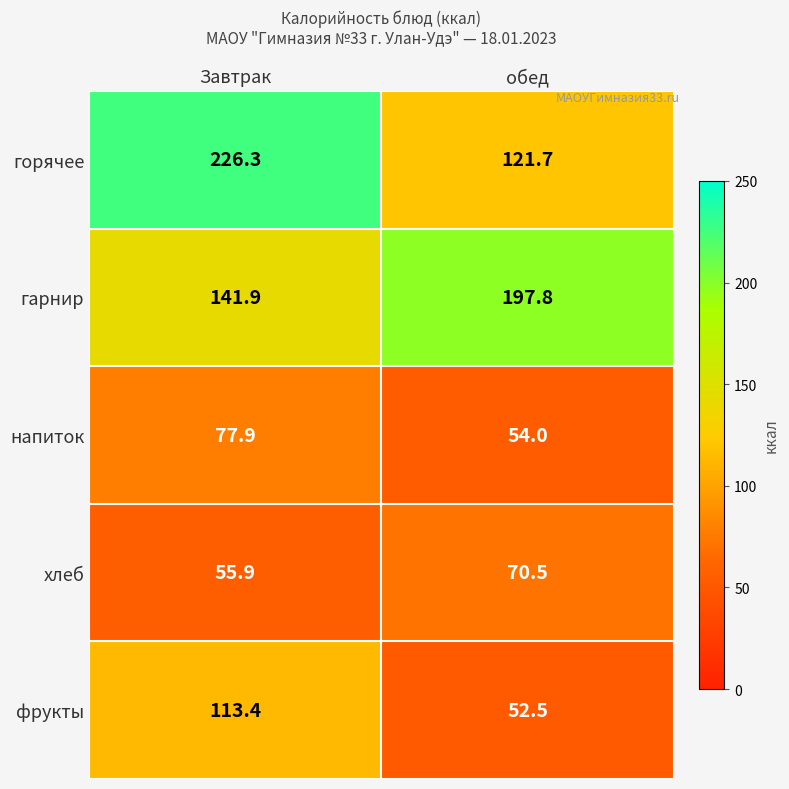

What is the sum of the горячее values at Завтрак and обед?

348.0